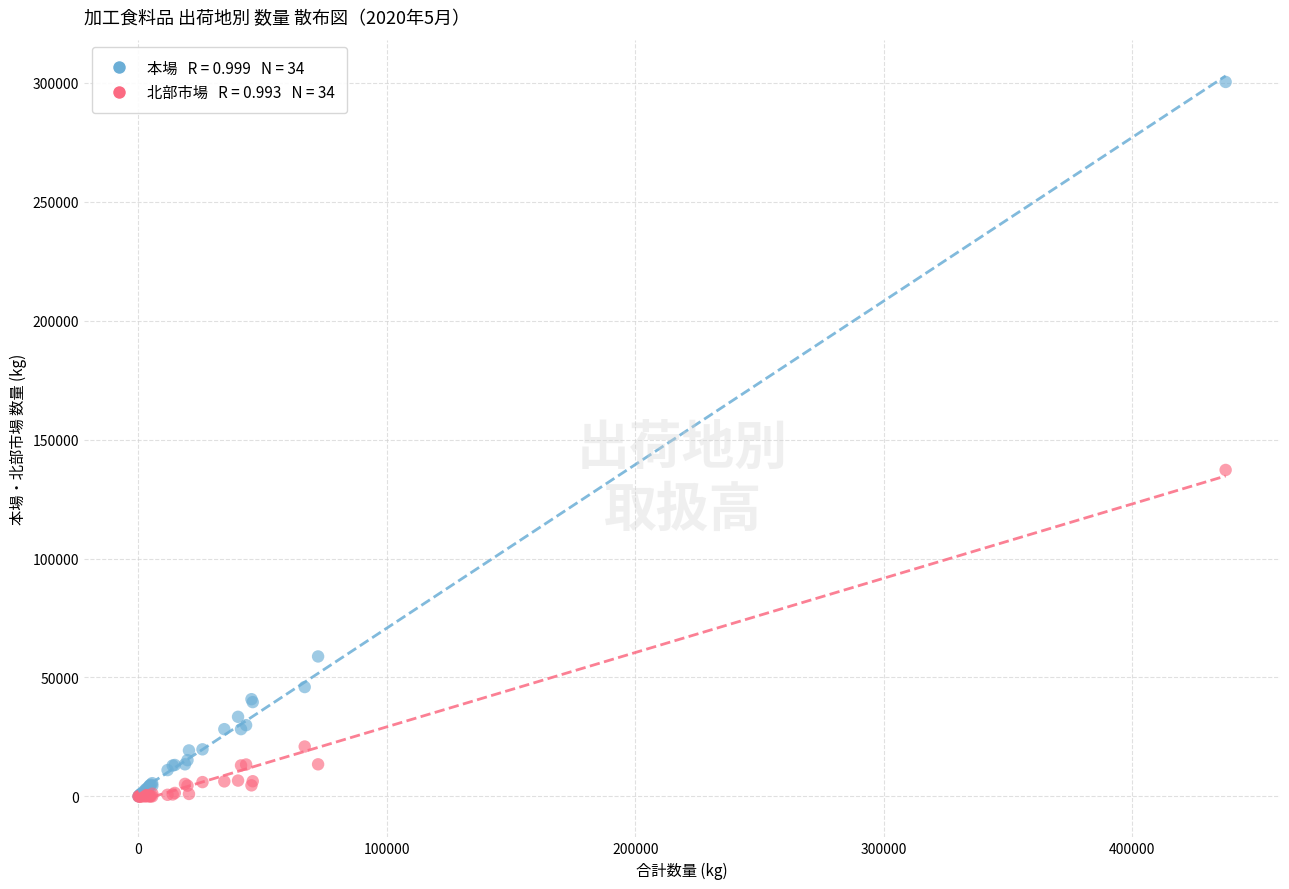

Across all series, what Y value is closest to 150187?

137245